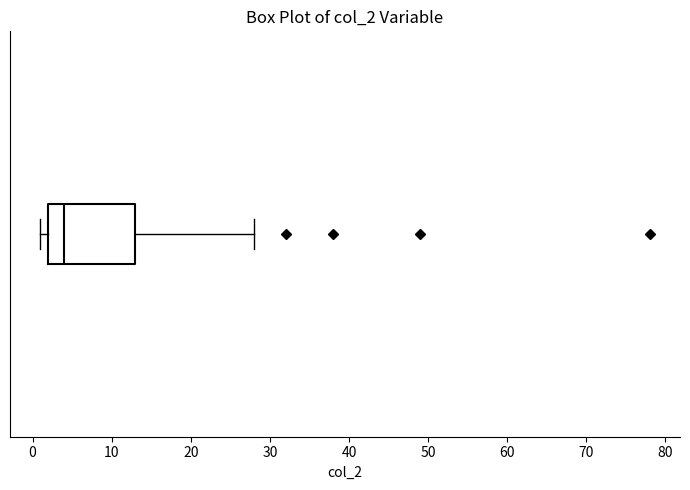

Transcribe this box plot: give where the median line is, the range the box spans, and where the two whiskers end, as read against the x-axis. The values are not printed on the chart, so give them approximately, as read against the axis.

median 4, box 2 to 13, whiskers 1 to 28